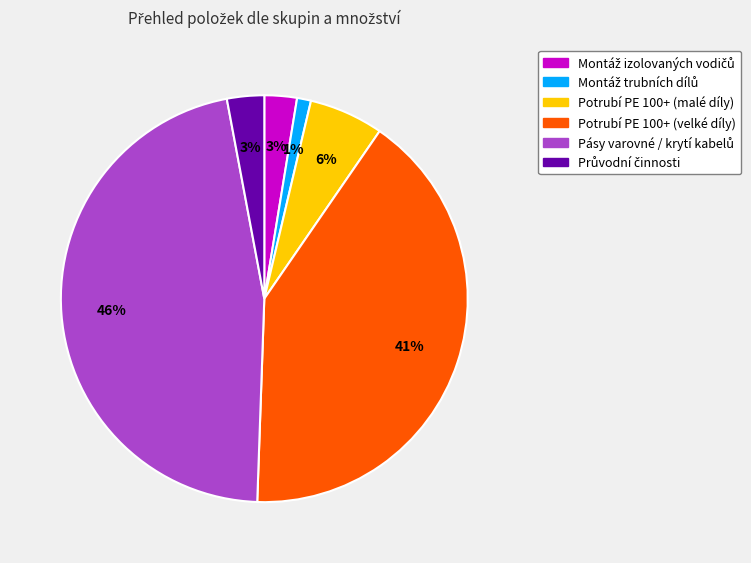

True or false: Potrubí PE 100+ (malé díly) accounts for 20% of the total.

False